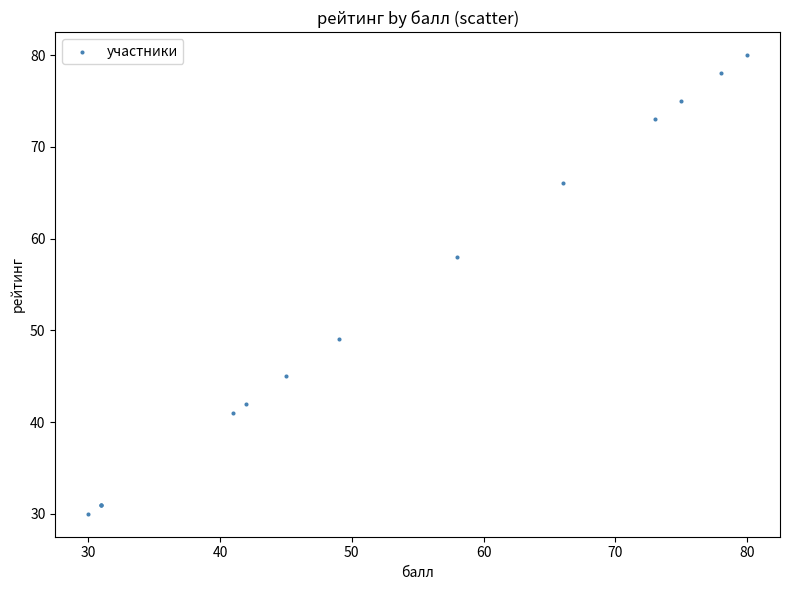

What Y value in the scatter plot is closest to 55?

58.0